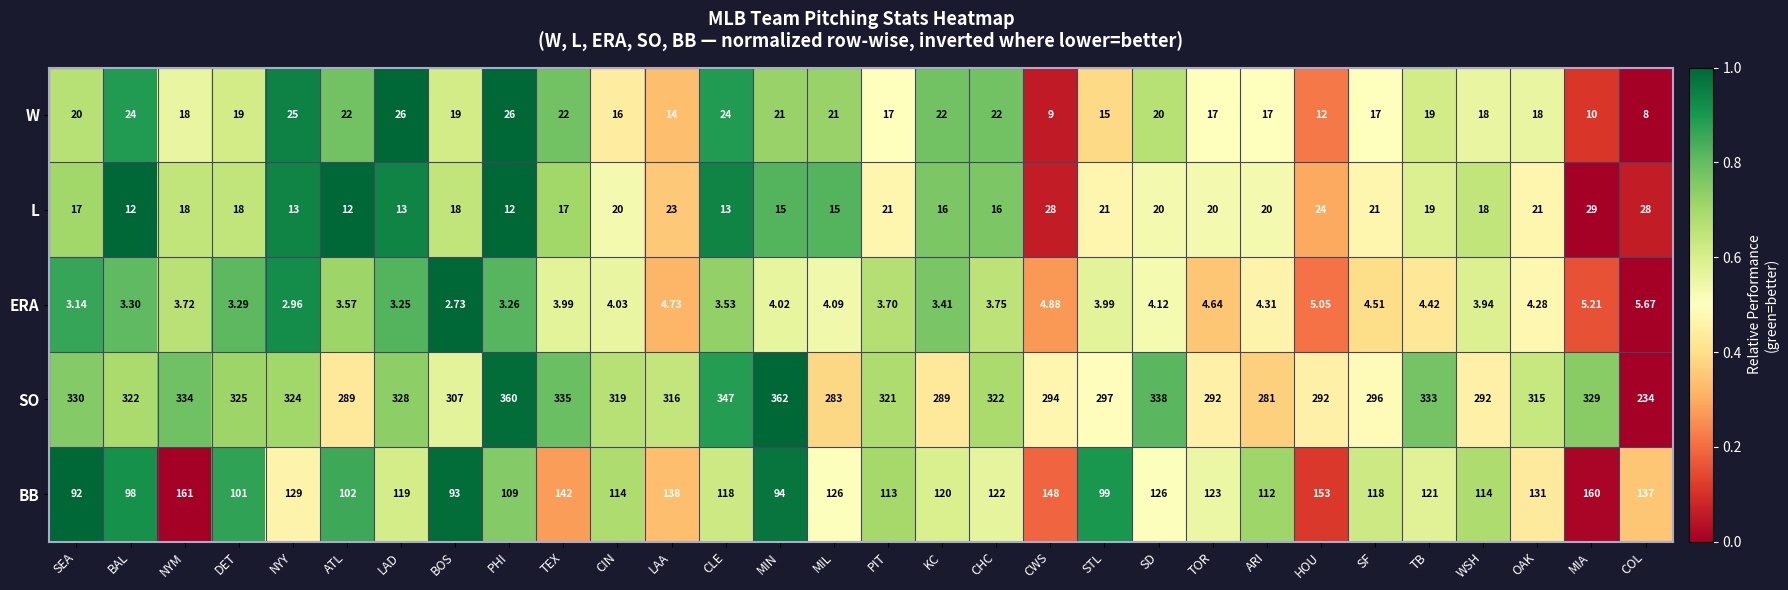

At which category is the sum across all series the highest?

NYM